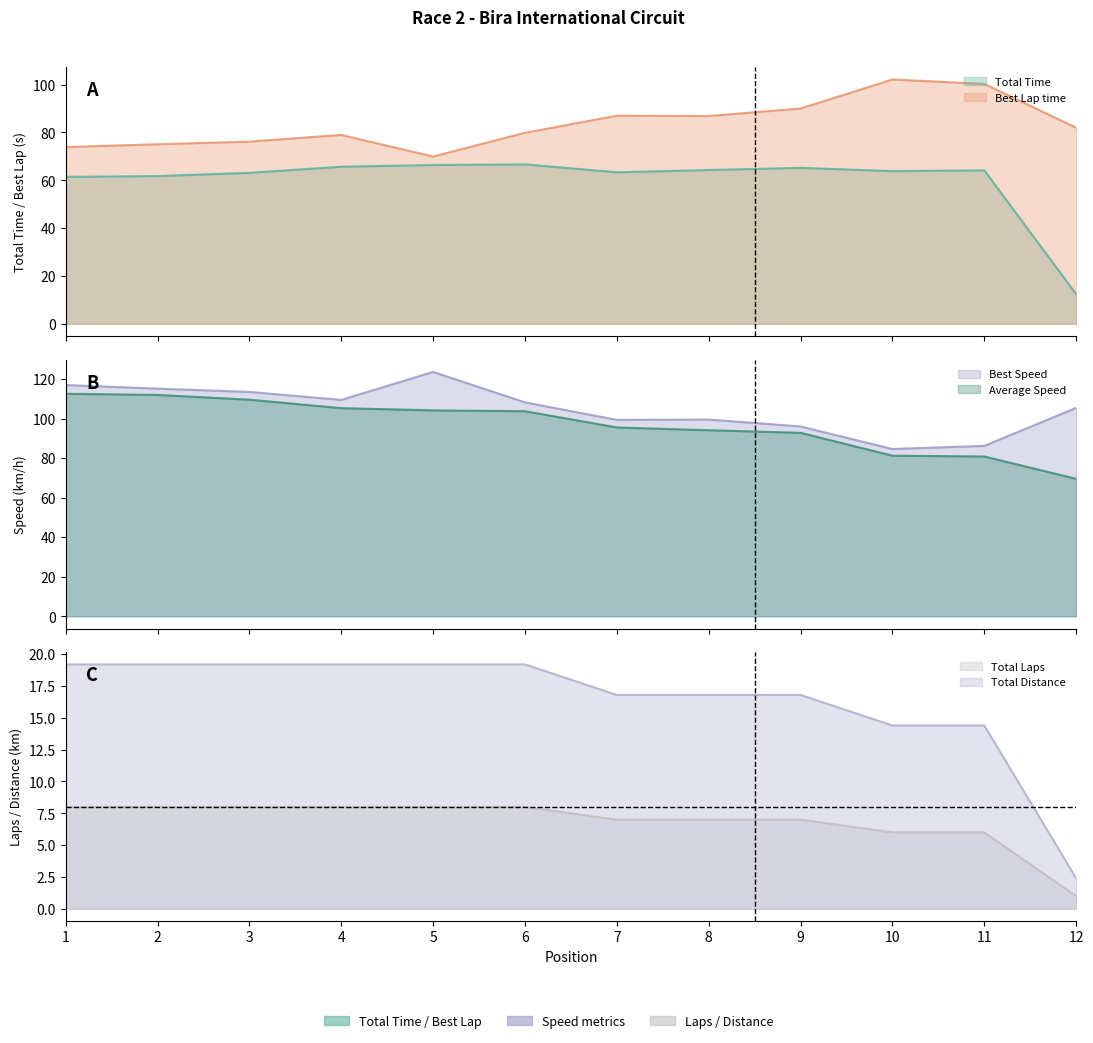

At how many categories does at least one series exceed 74?

12